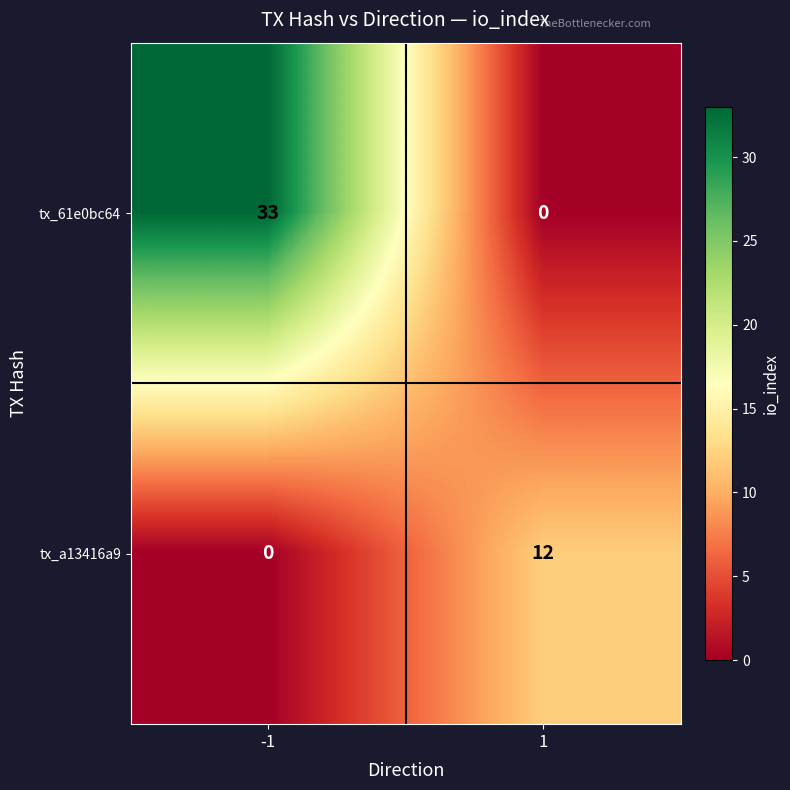

The tx_61e0bc64 series shows 33 at -1. True or false?

True